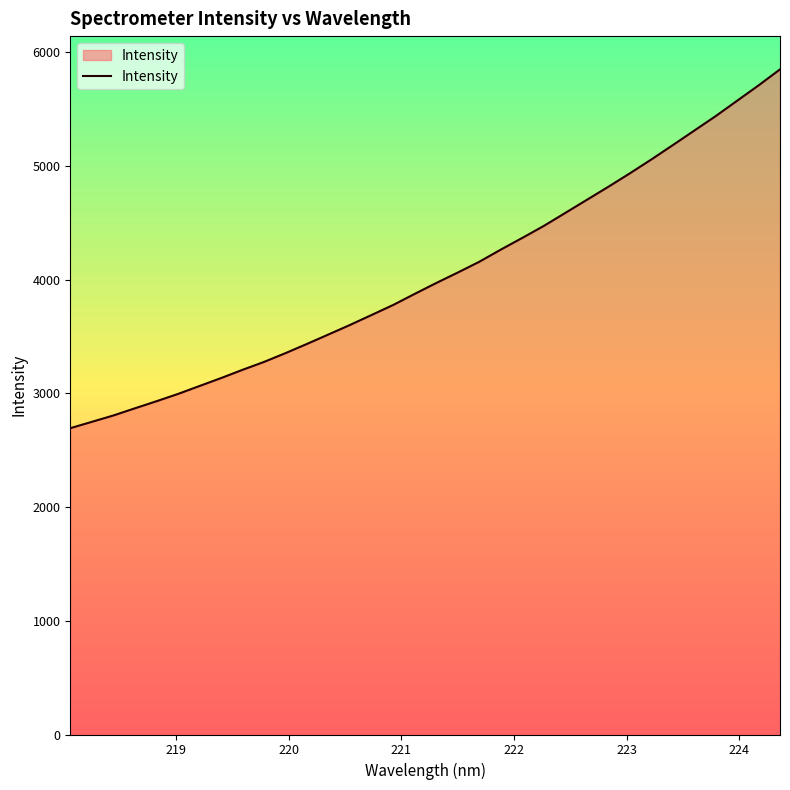

True or false: the data has more than 1 interior local peaks.

False